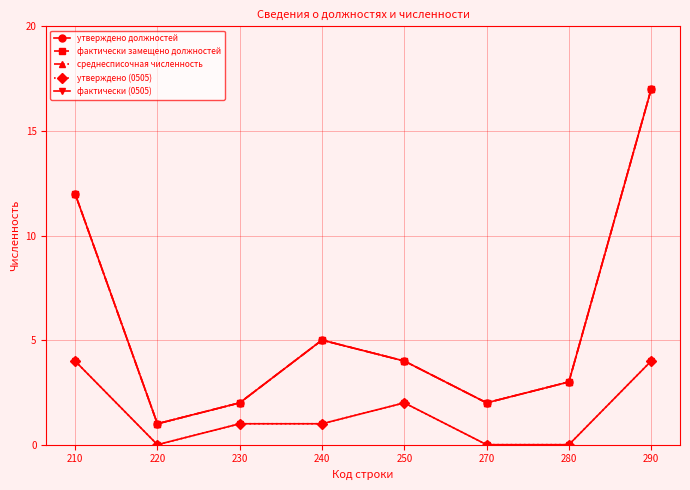

What is the total value across all series at 210?

44